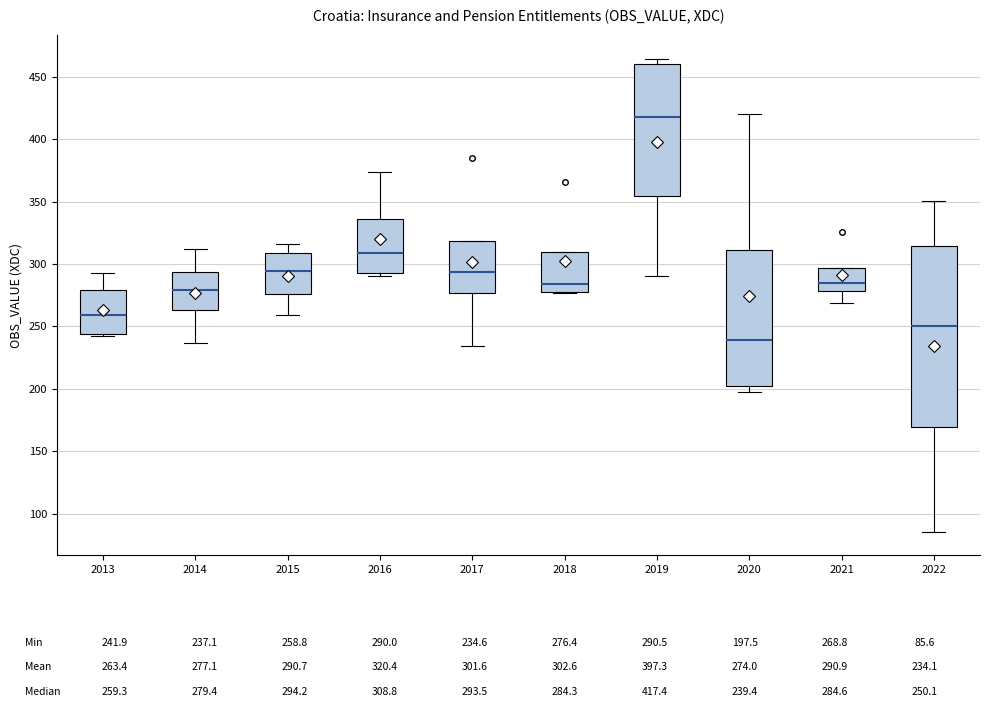

Where does the upper whisker of the box at x = 2020 end on the y-axis? The values are not printed on the chart, so give them approximately, as read against the axis.

420